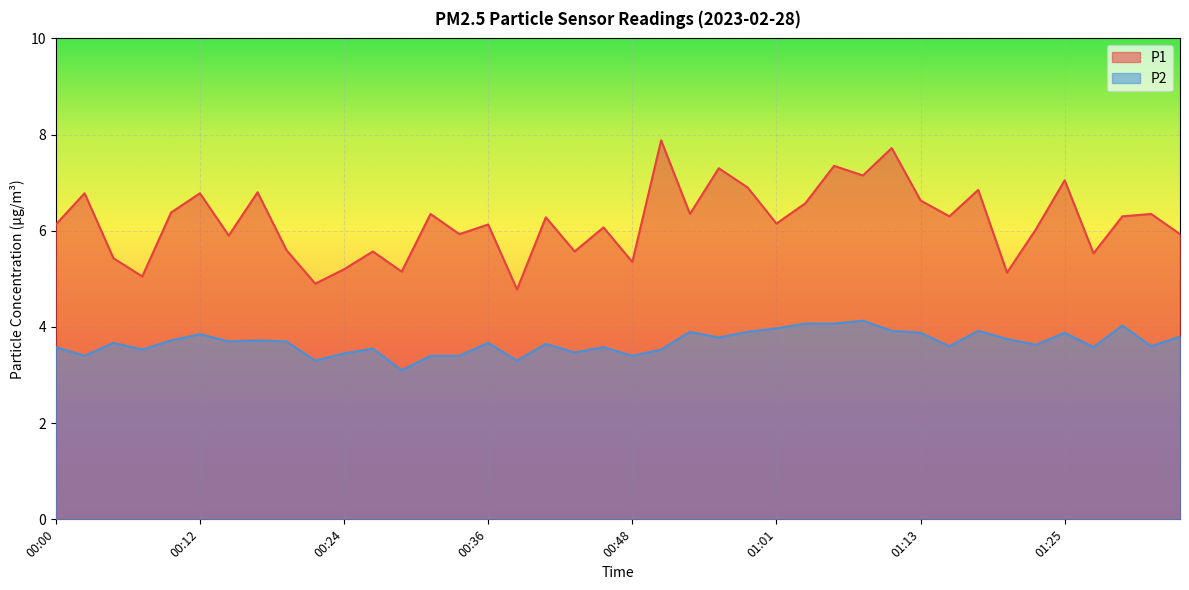

At 00:44, list the series in order from largest to smallest.

P1, P2